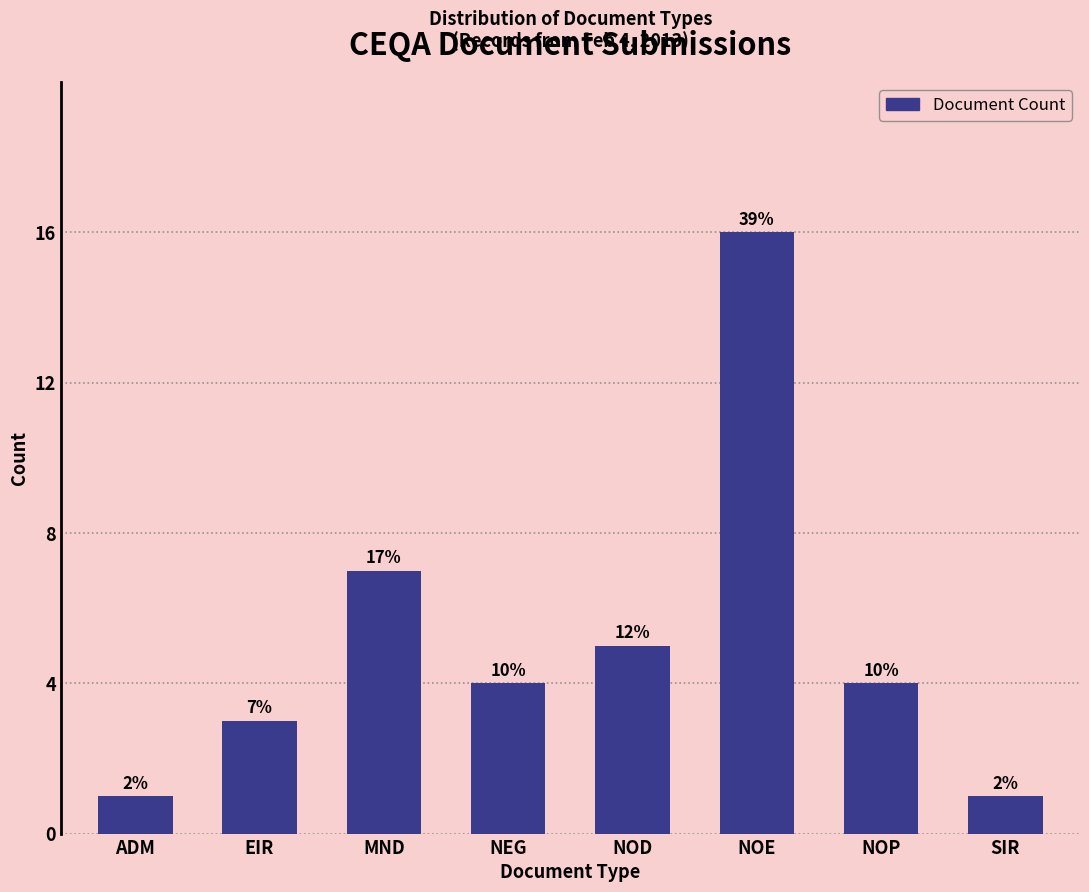

Are the bars horizontal?

No